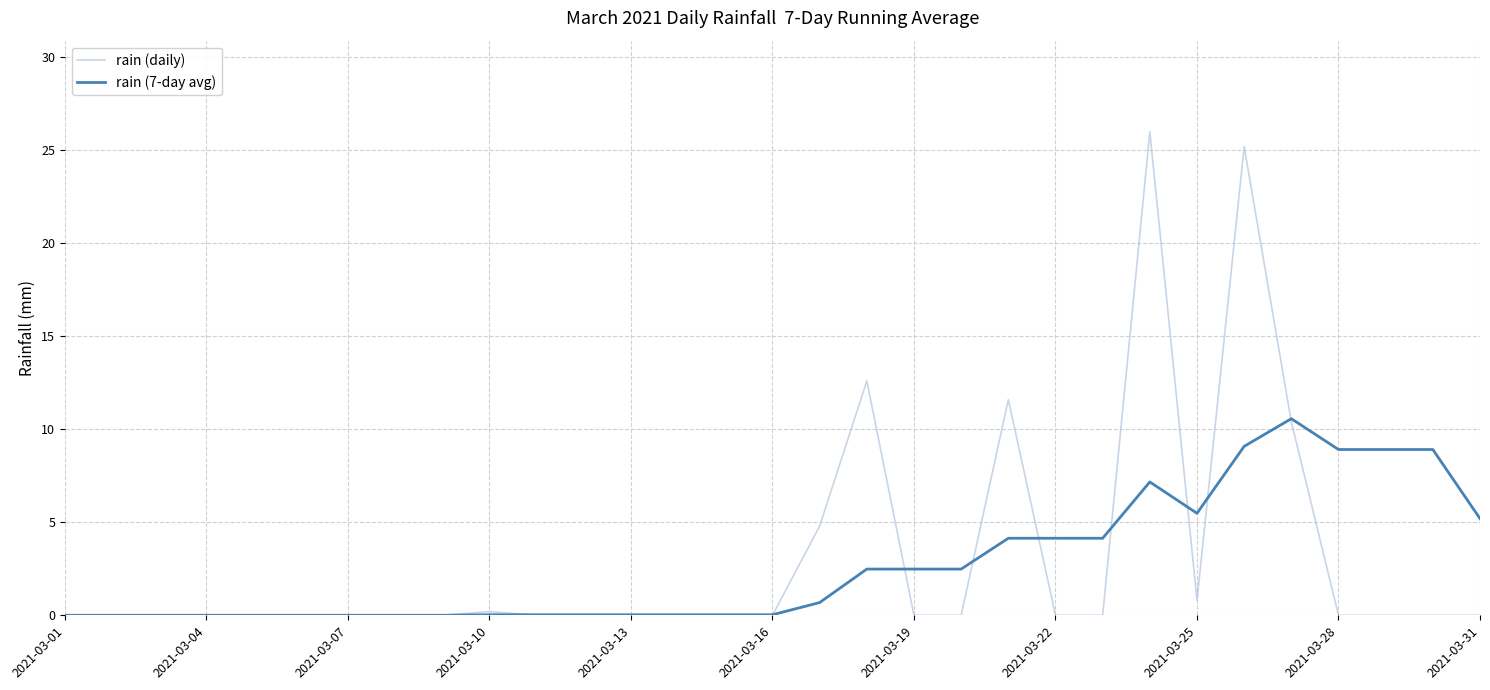

Count the number of data series in this chart.

2